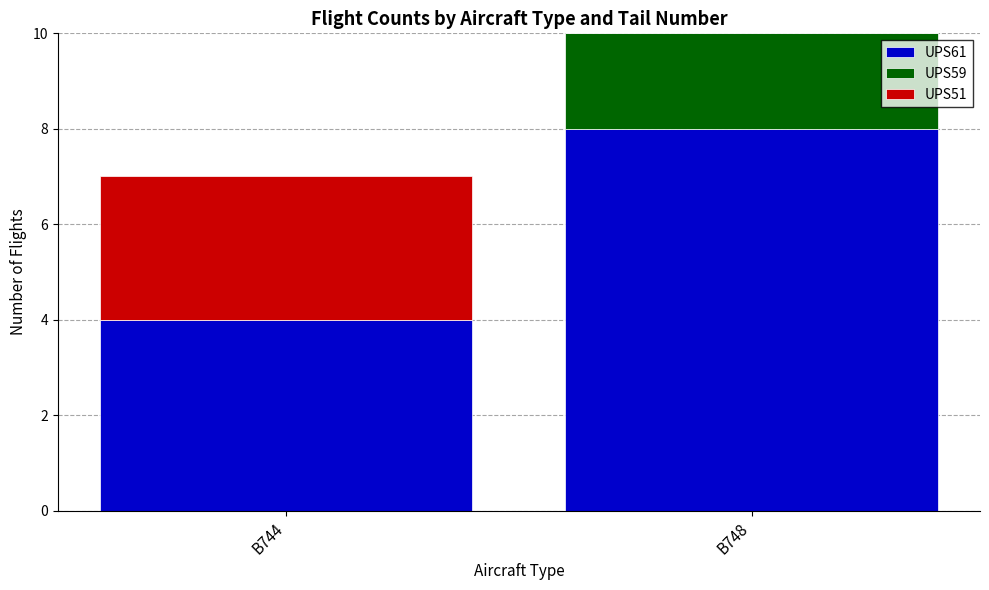

What is the total value across all series at B744?

7